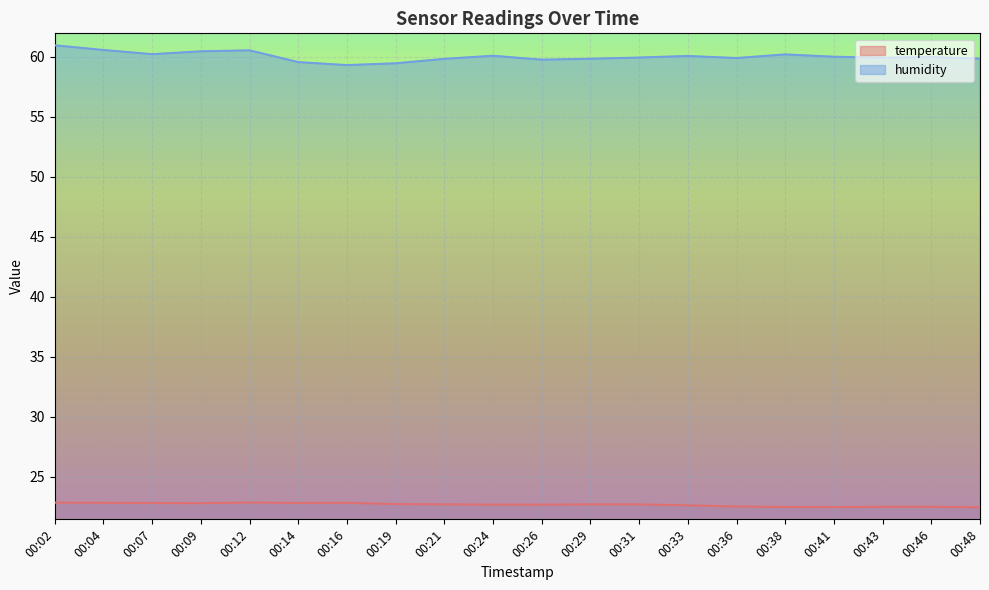

Count the number of data series in this chart.

2